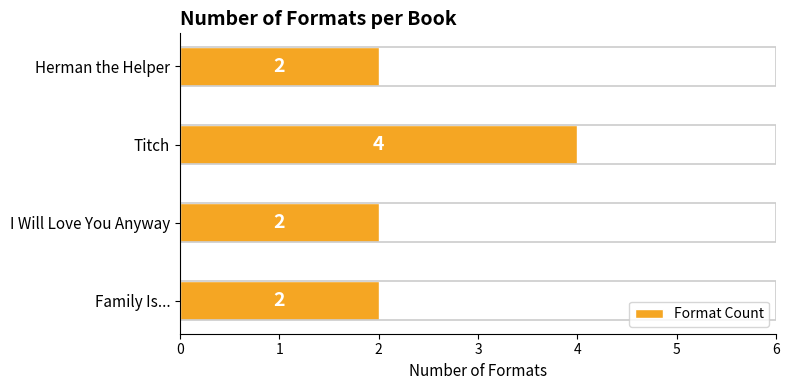

Count the values in the range 2 to 4.

4